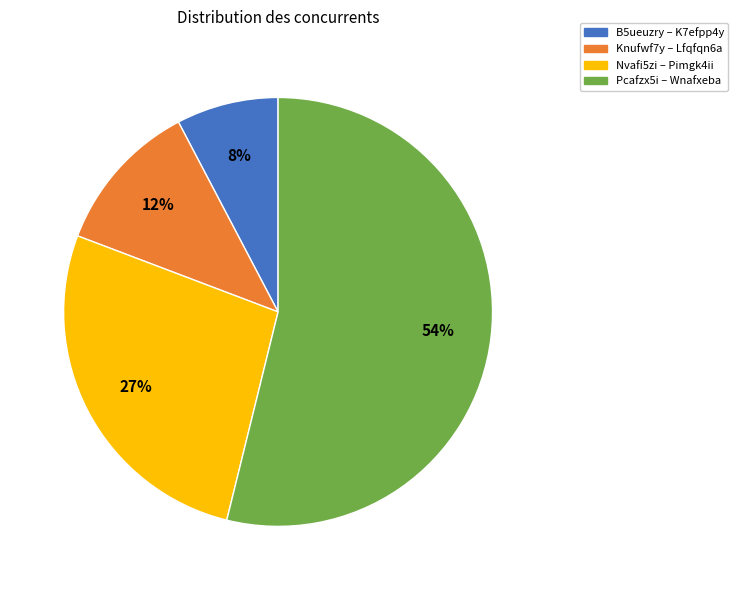

Count the number of slices in the pie.

4